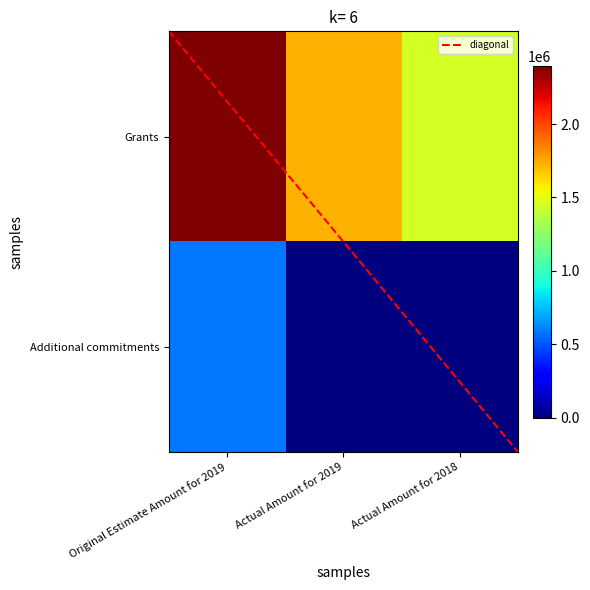

Which category has the highest value across all series?

Original Estimate Amount for 2019